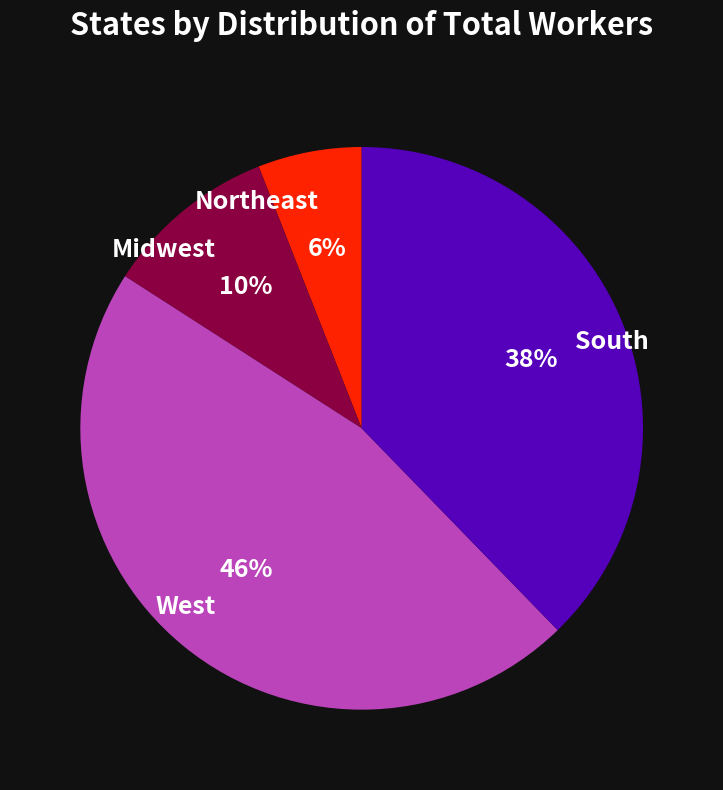

Combined, do West and South account for over 50%?

Yes